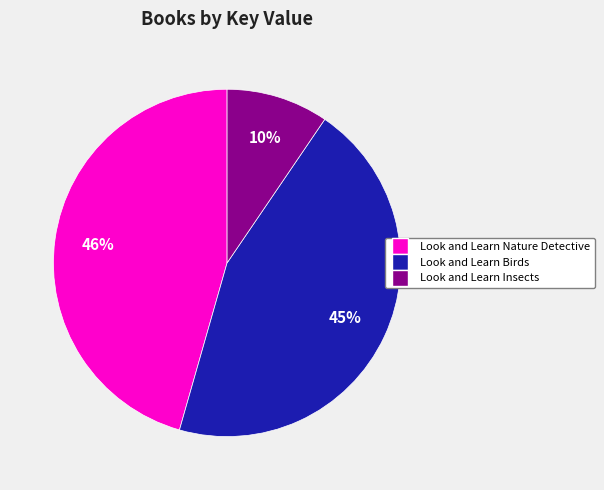

How many slices are in this pie chart?

3